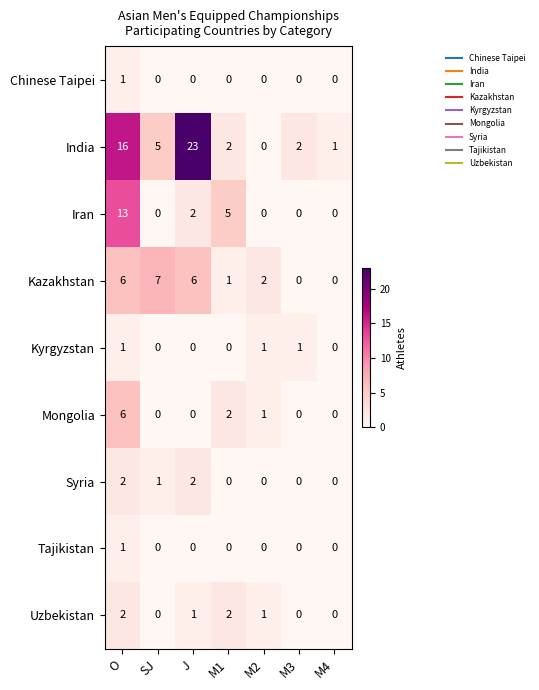

Which category has the highest value across all series?

J